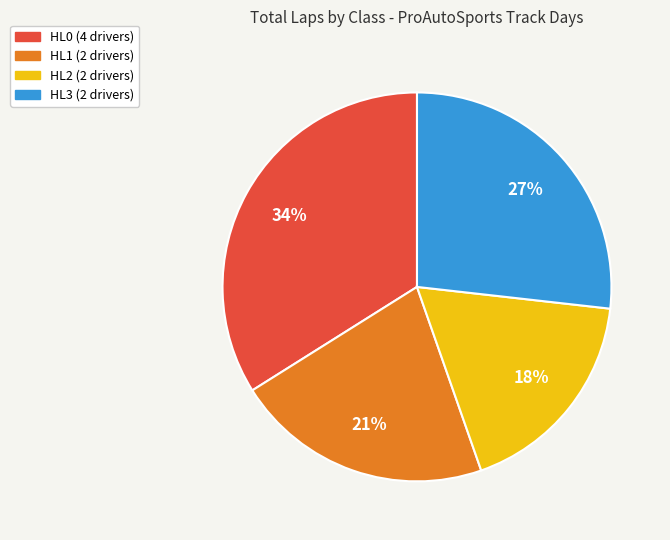

To the nearest percent, what is the average slice percentage?

25%